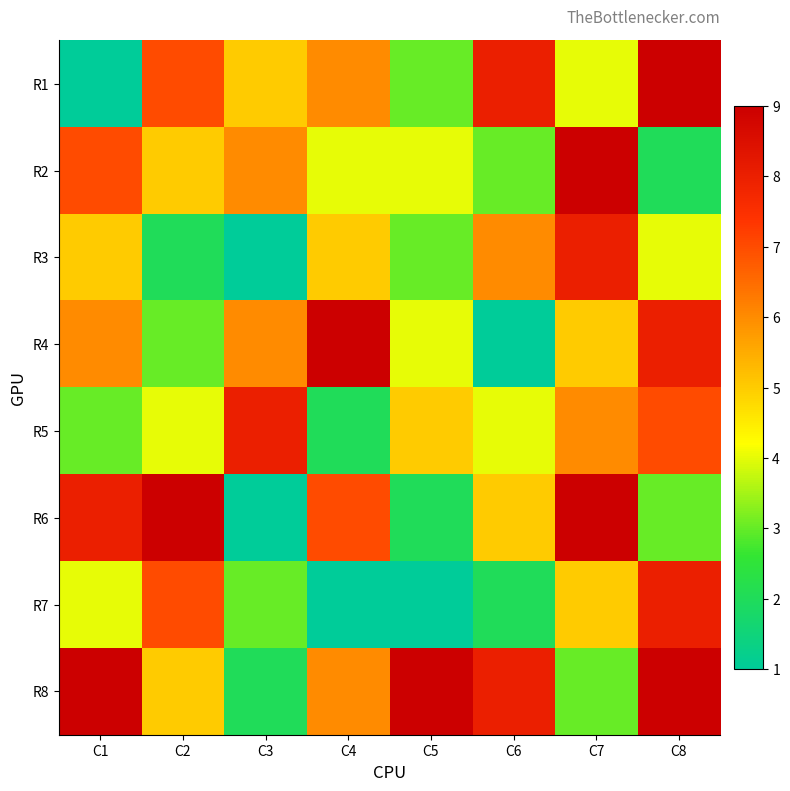

Reading left to right, extract all data points from this chart.

R1: C1=1	C2=7	C3=5	C4=6	C5=3	C6=8	C7=4	C8=9
R2: C1=7	C2=5	C3=6	C4=4	C5=4	C6=3	C7=9	C8=2
R3: C1=5	C2=2	C3=1	C4=5	C5=3	C6=6	C7=8	C8=4
R4: C1=6	C2=3	C3=6	C4=9	C5=4	C6=1	C7=5	C8=8
R5: C1=3	C2=4	C3=8	C4=2	C5=5	C6=4	C7=6	C8=7
R6: C1=8	C2=9	C3=1	C4=7	C5=2	C6=5	C7=9	C8=3
R7: C1=4	C2=7	C3=3	C4=1	C5=1	C6=2	C7=5	C8=8
R8: C1=9	C2=5	C3=2	C4=6	C5=9	C6=8	C7=3	C8=9